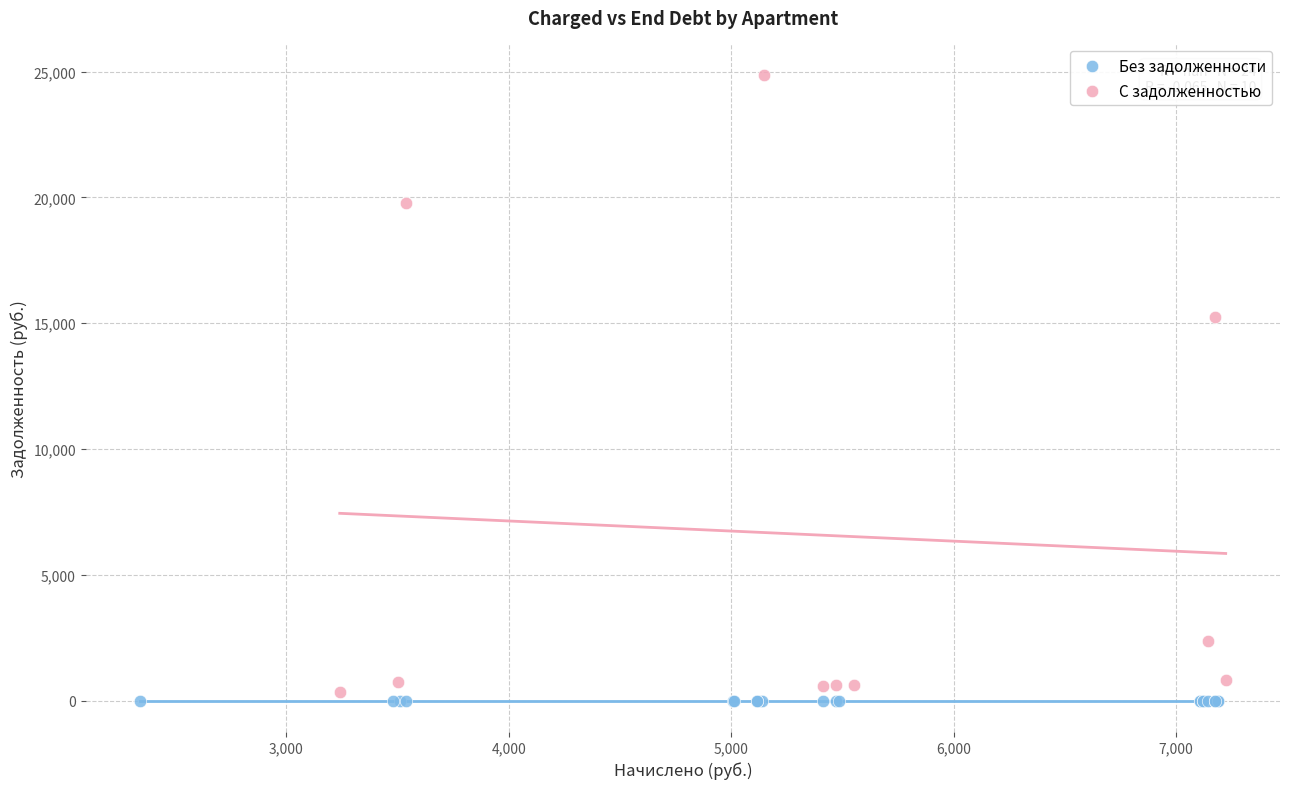

What are all the series names shown in the legend?

Без задолженности, С задолженностью